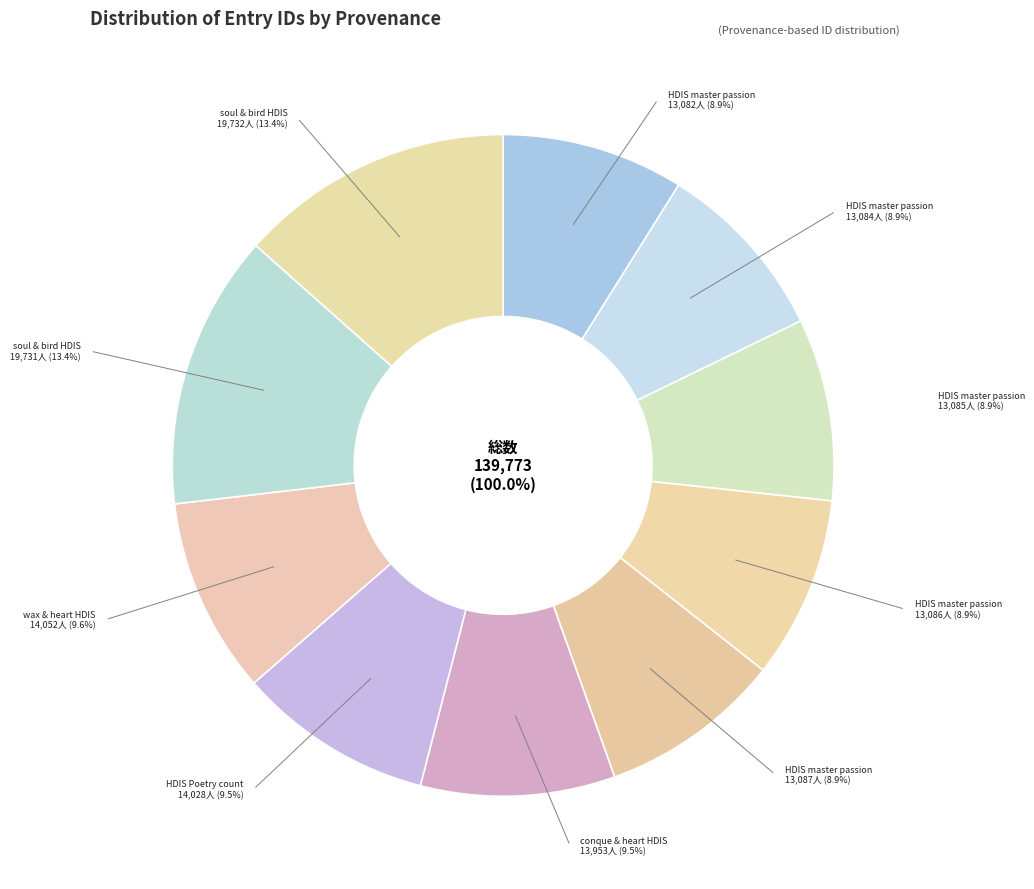

What percentage is the HDIS master passion (id:13087) slice, to the nearest percent?

9%